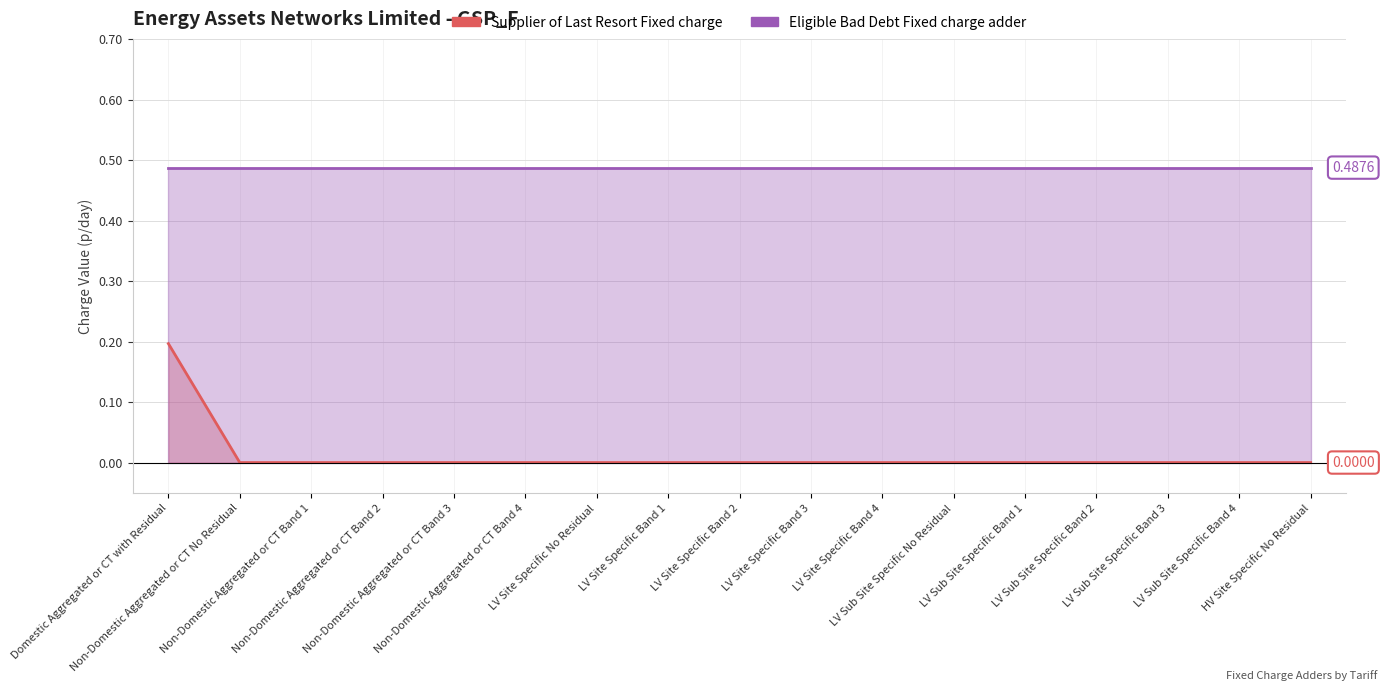

Is it true that the value at Non-Domestic Aggregated or CT No Residual is 0.0?

True